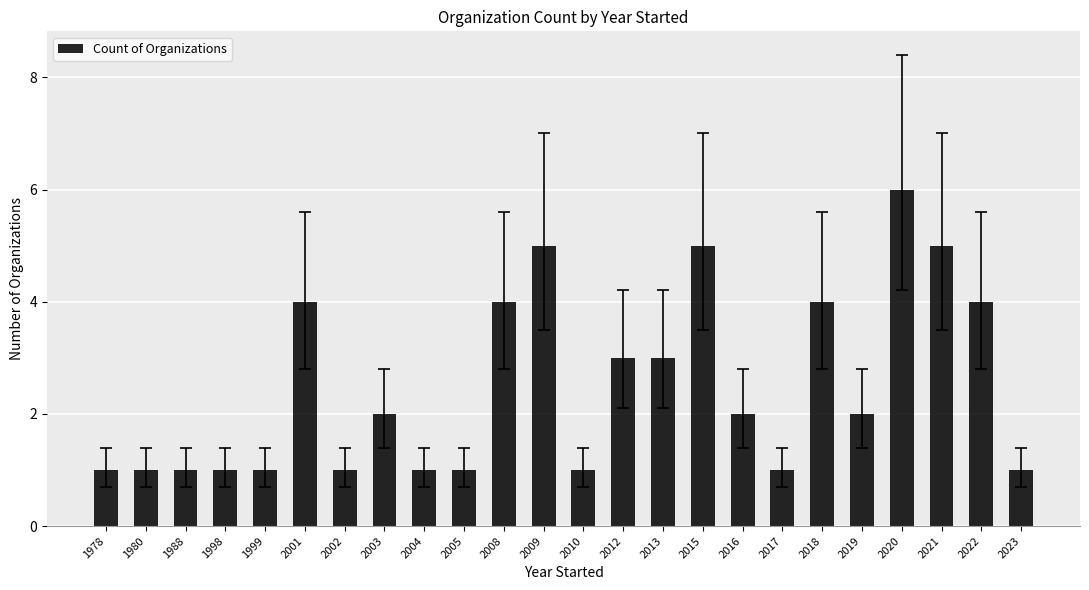

Count the number of categories in the chart.

24